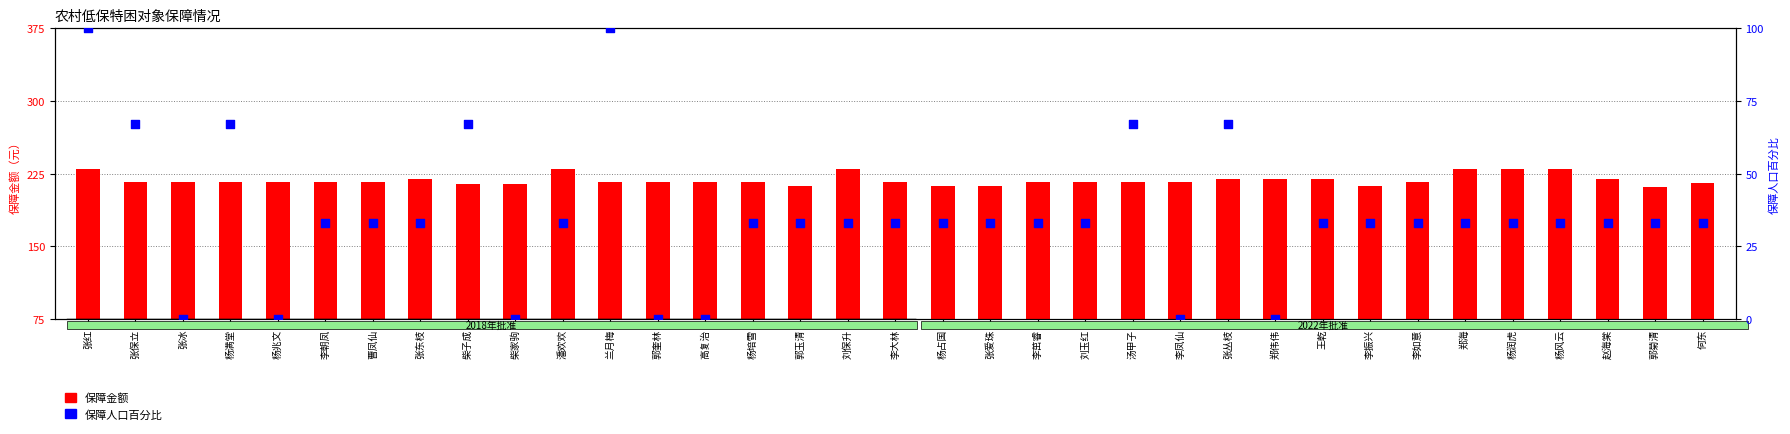

What are all the series names shown in the legend?

保障金额, 保障人口百分比